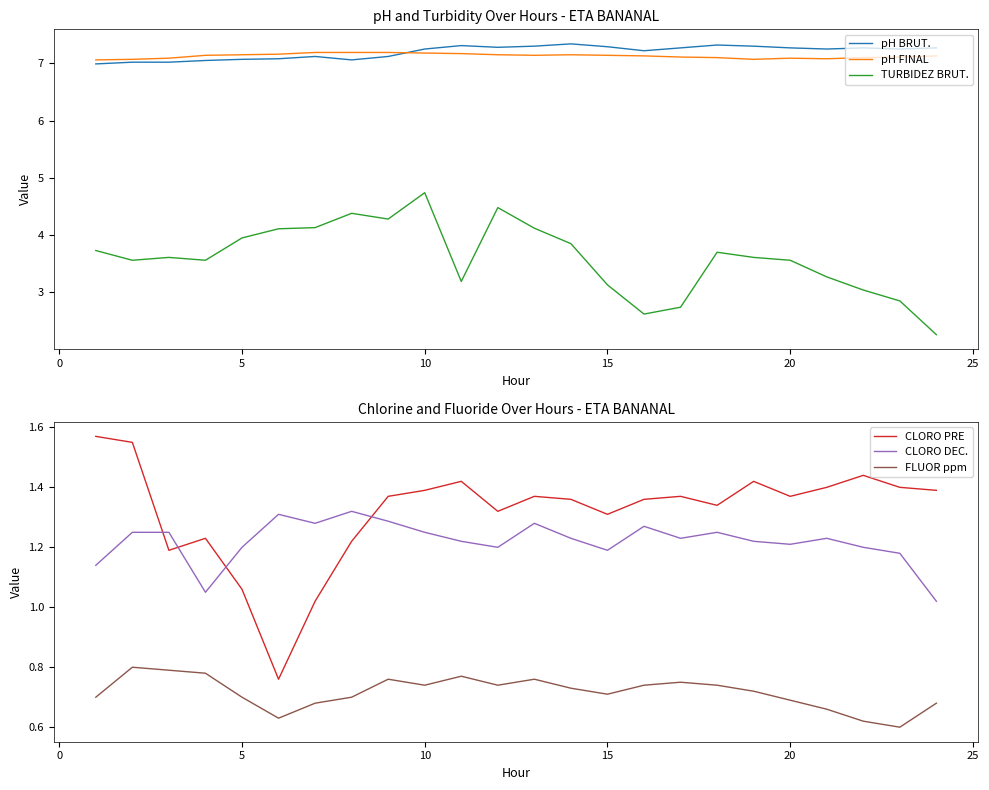

What are all the series names shown in the legend?

pH BRUT., pH FINAL, TURBIDEZ BRUT., CLORO PRE, CLORO DEC., FLUOR ppm